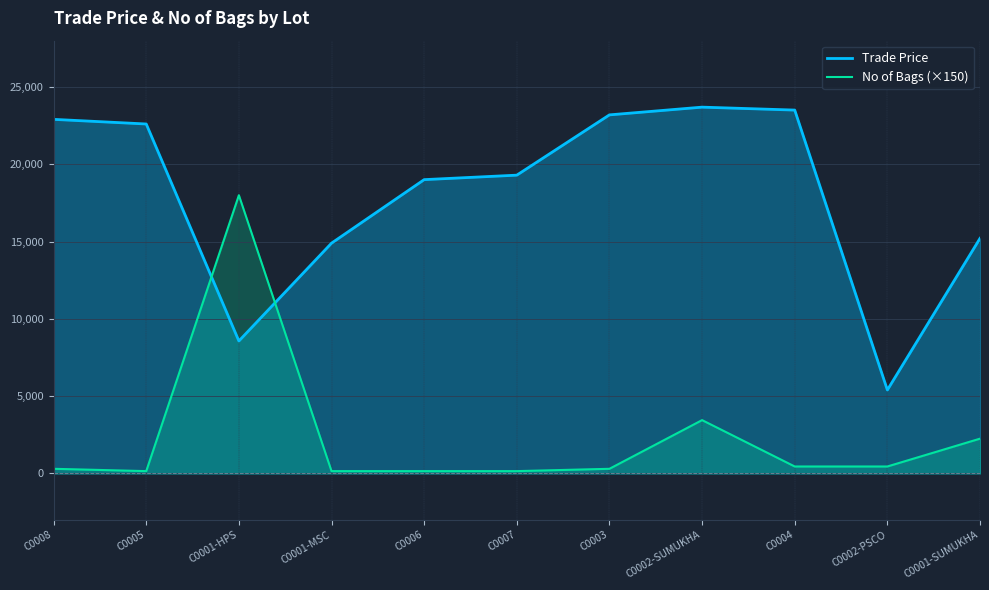

How many values in the Trade Price series are below 19299?

5